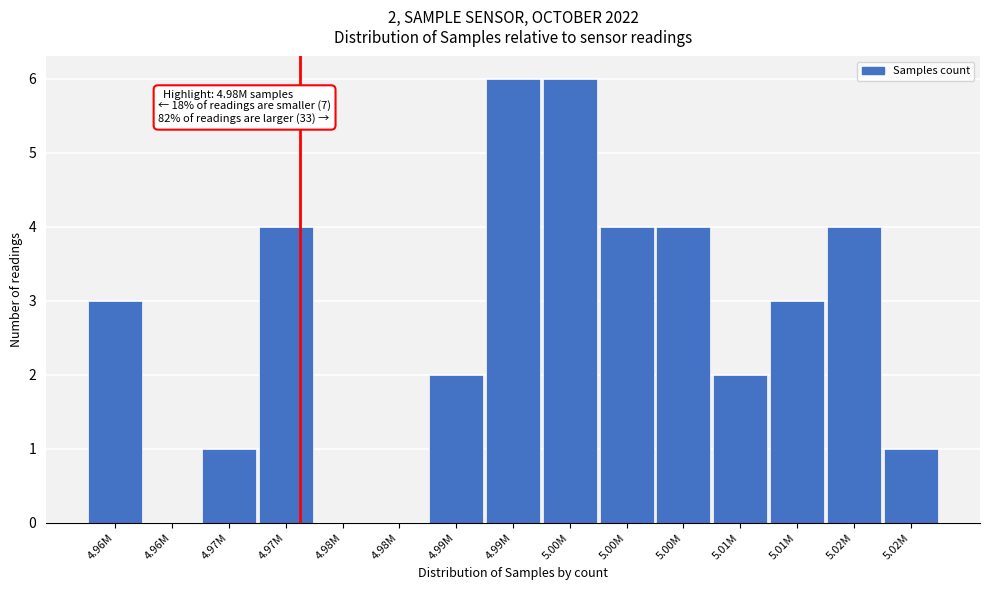

How many categories are shown in the chart?

15